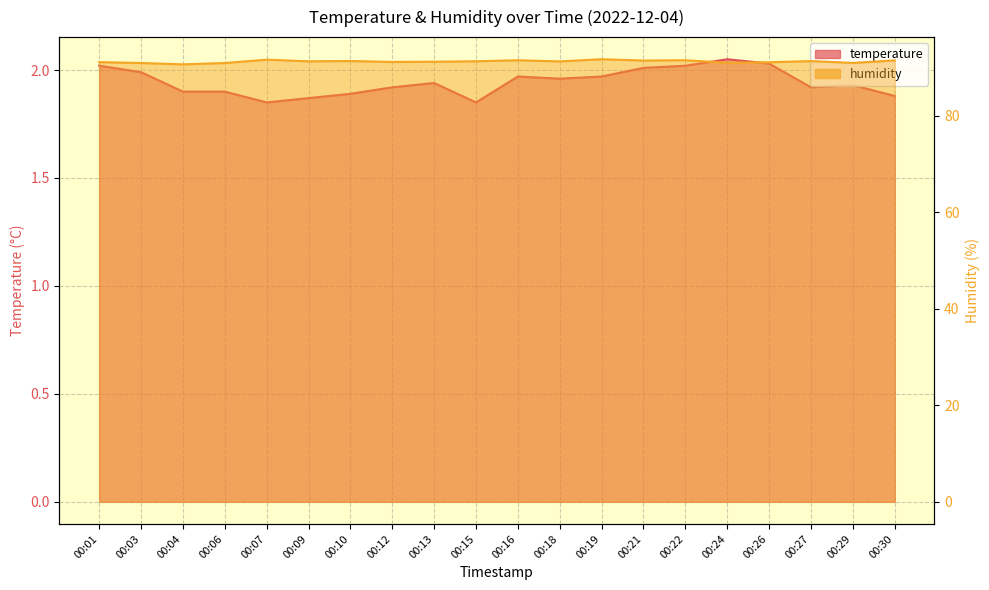

Which category has the lowest value in the humidity series?

00:04